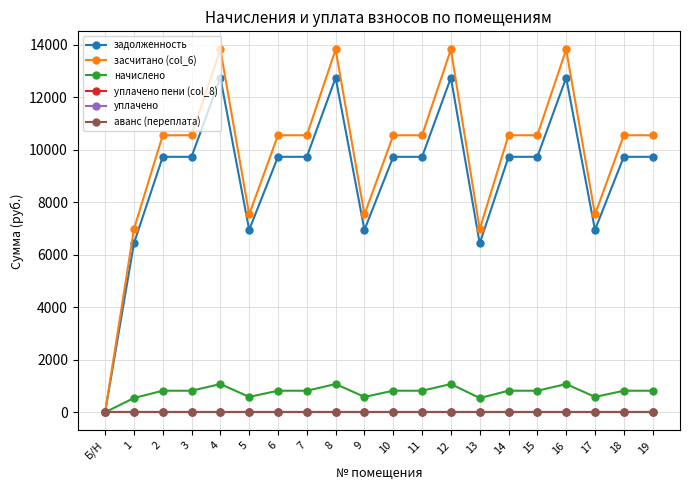

What is the sum of all начислено values?

15360.8